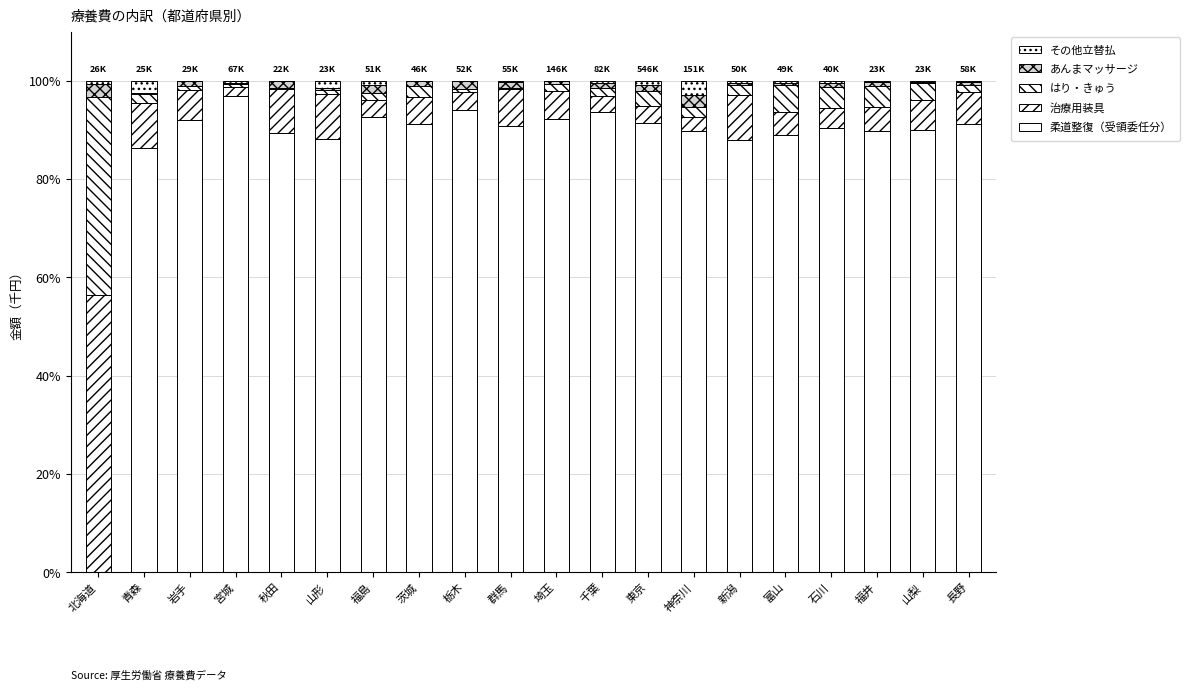

Does the chart contain stacked bars?

Yes